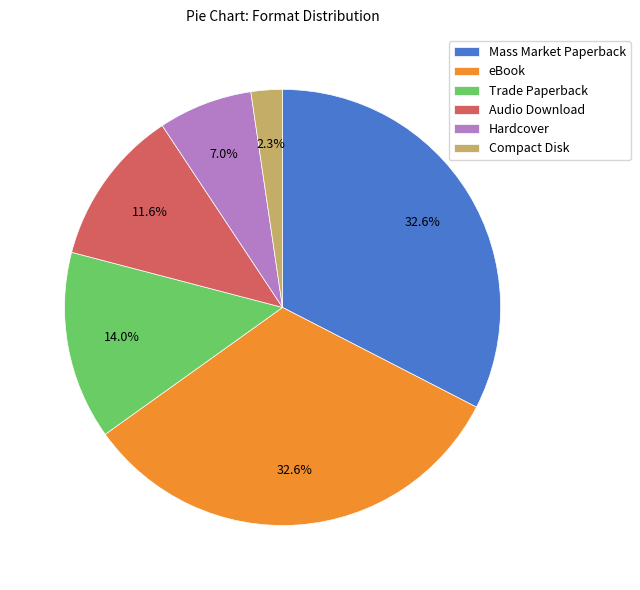

Approximately how many times larger is the value at Trade Paperback compared to Audio Download?

1.2